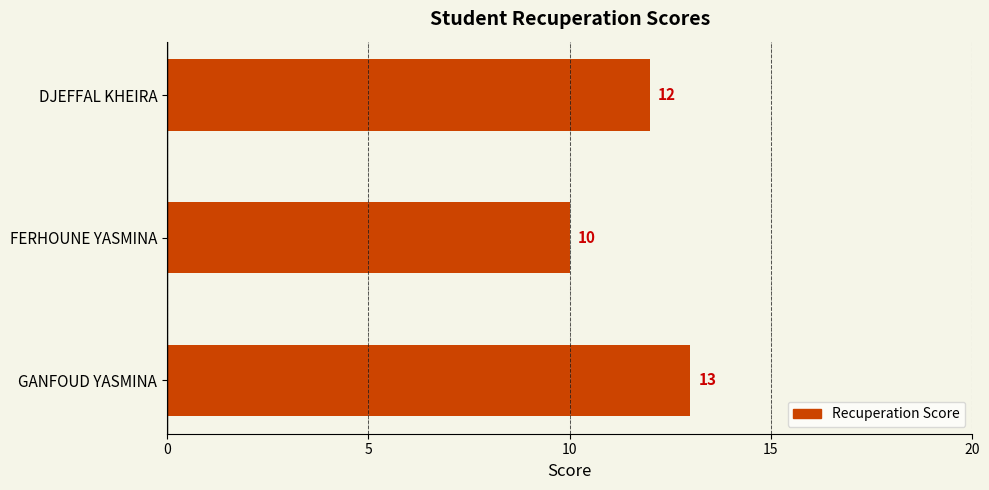

Which category has the lowest value across all series?

FERHOUNE YASMINA